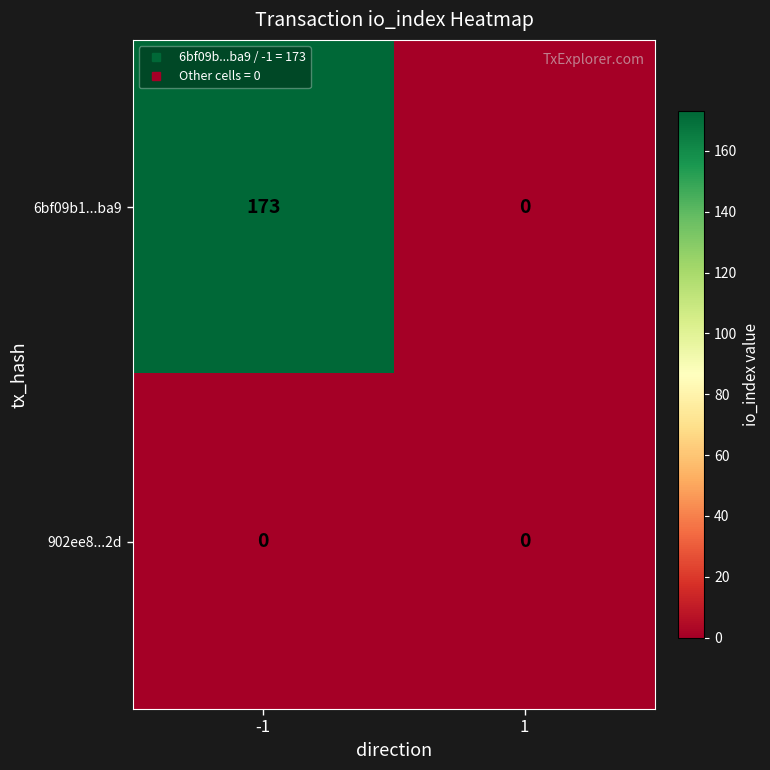

Rank the series by their maximum value, from highest to lowest.

6bf09b1...ba9, 902ee8...2d